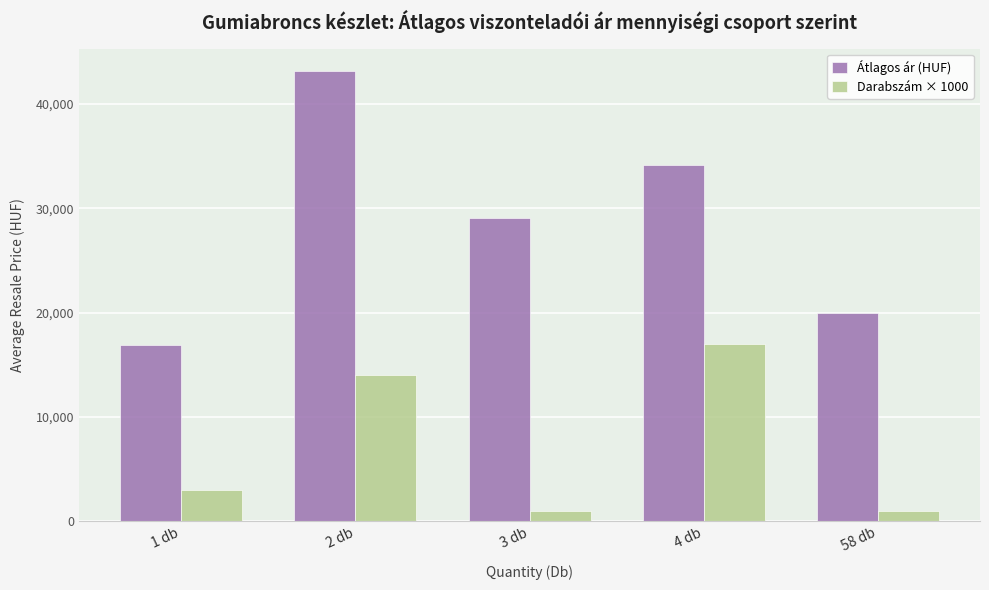

The Darabszám × 1000 series shows 8458 at 2 db. True or false?

False